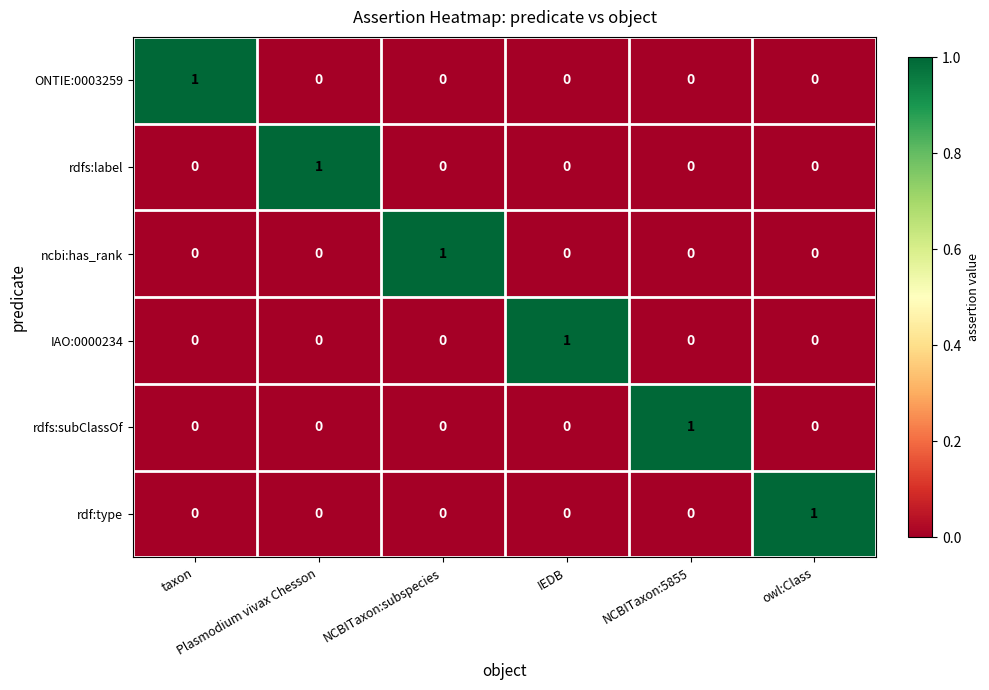

Count the ONTIE:0003259 values in the range 0 to 1.

6